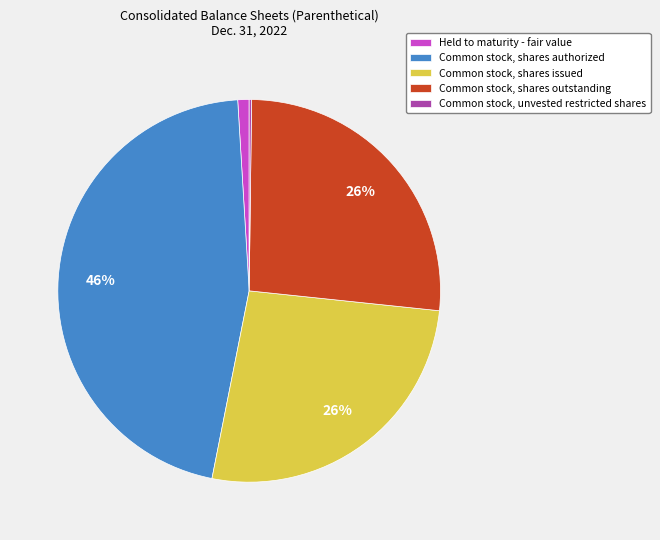

Combined, do Held to maturity - fair value and Common stock, shares outstanding account for over 50%?

No